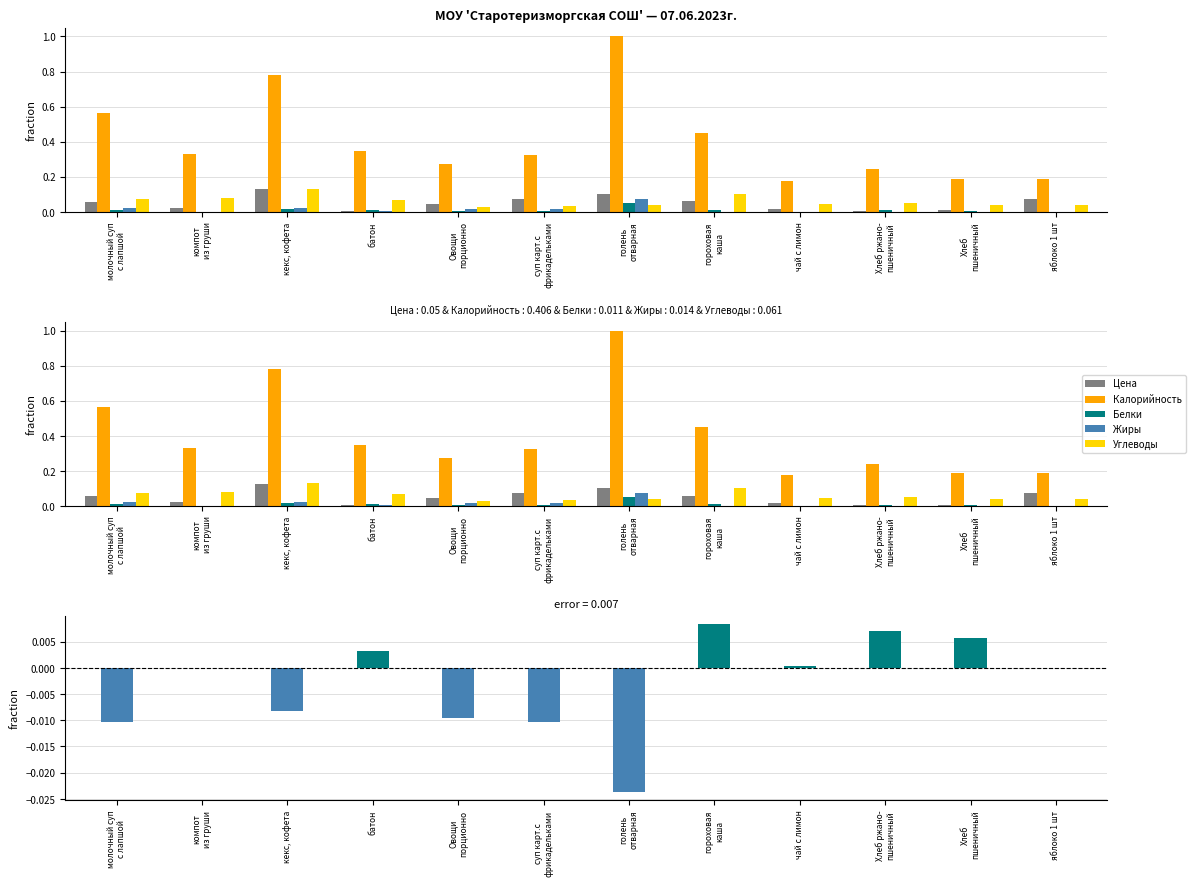

True or false: Цена has a value of 0.0 at молочный суп
с лапшой.

False